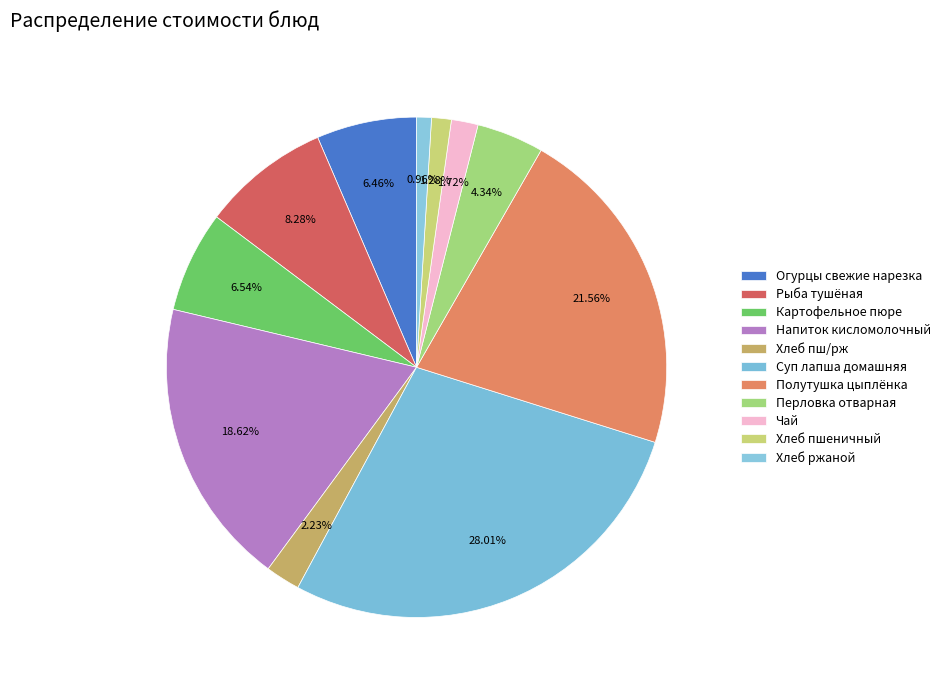

How many slices are in this pie chart?

11